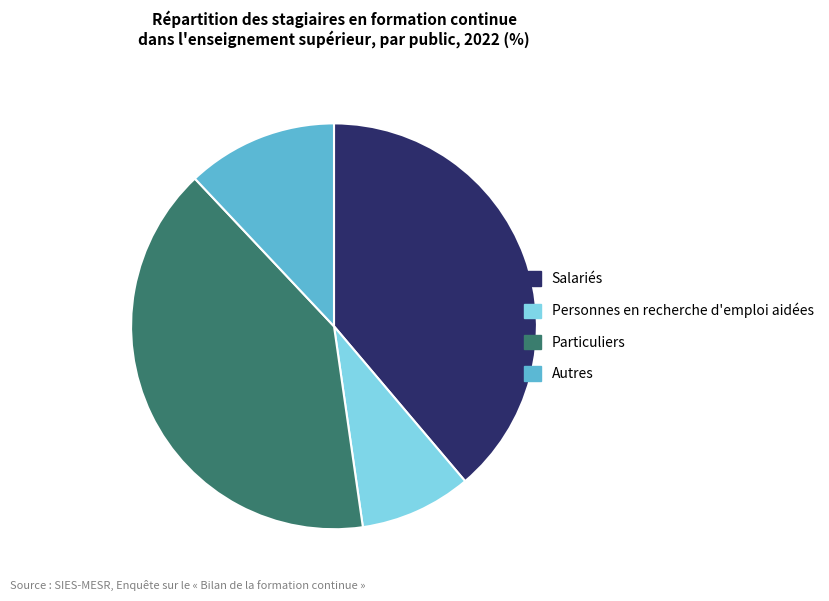

How many segments does this pie chart have?

4